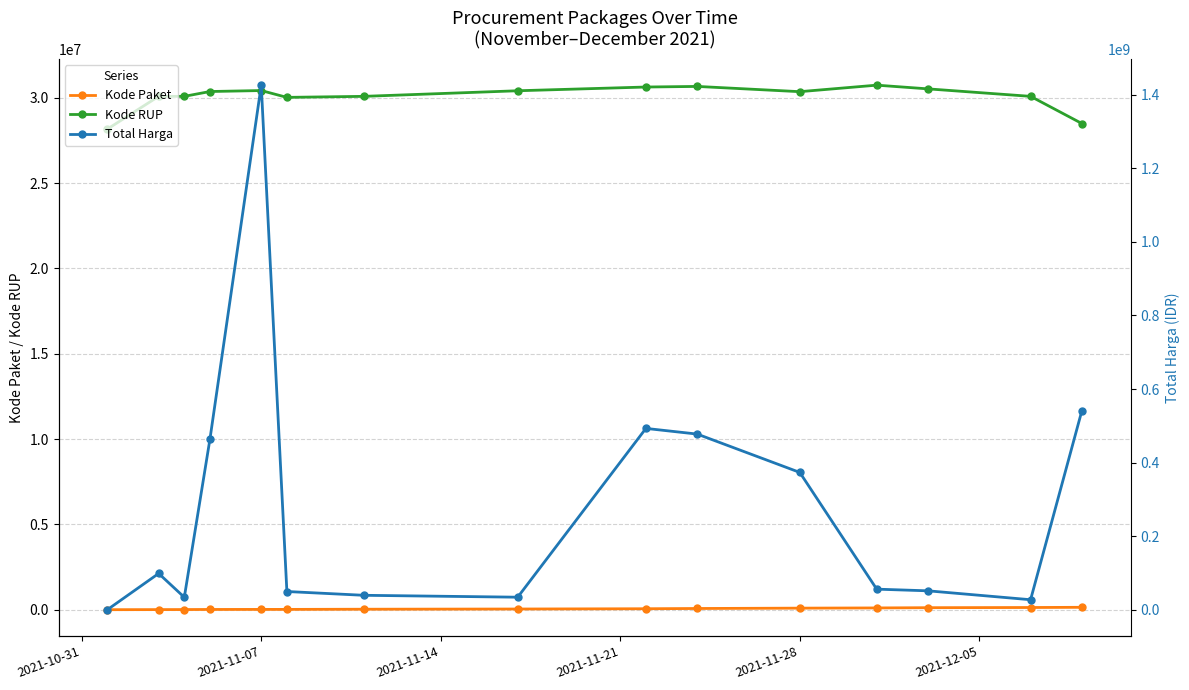

True or false: Kode RUP has more than 2 points higher than both neighbors.

True